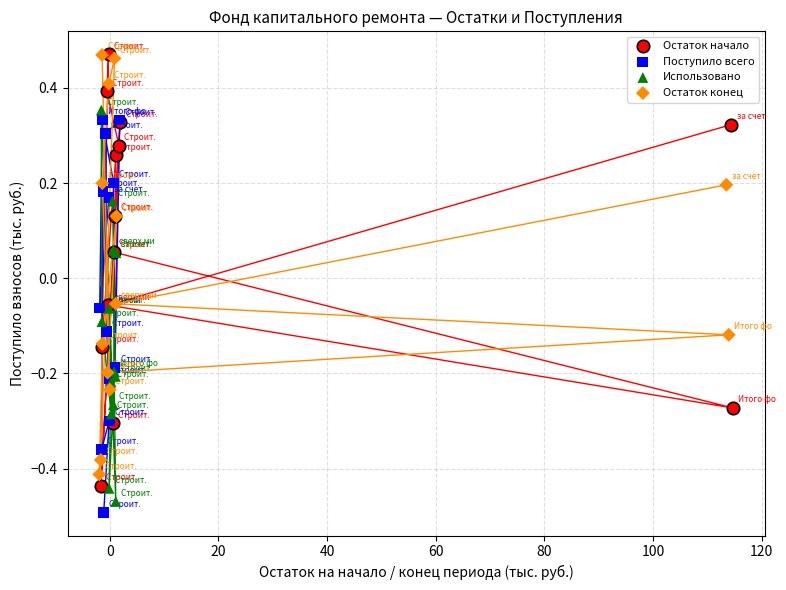

What are all the series names shown in the legend?

Остаток начало, Поступило всего, Использовано, Остаток конец